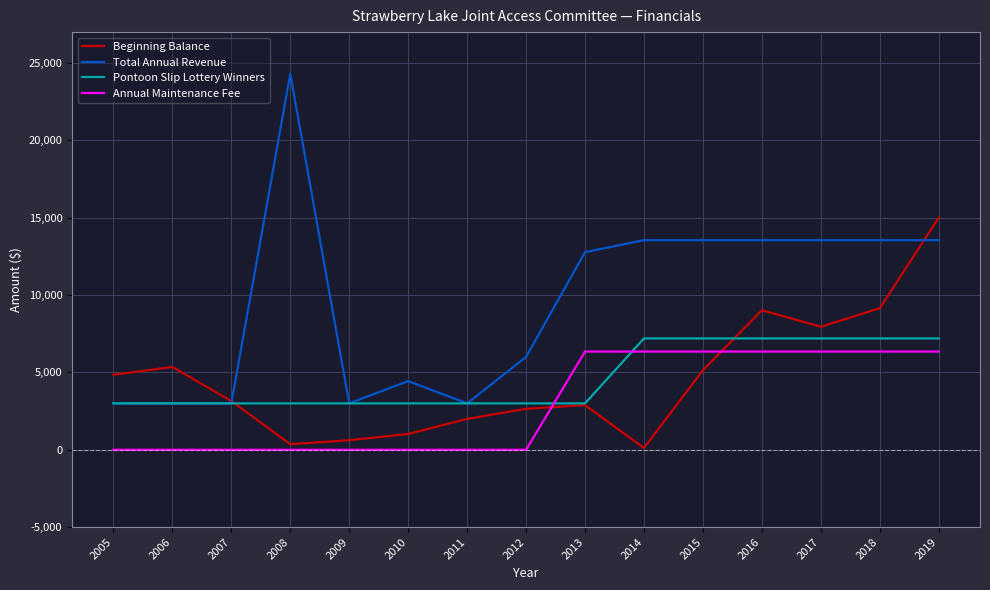

What is the maximum value for Annual Maintenance Fee?

6350.0